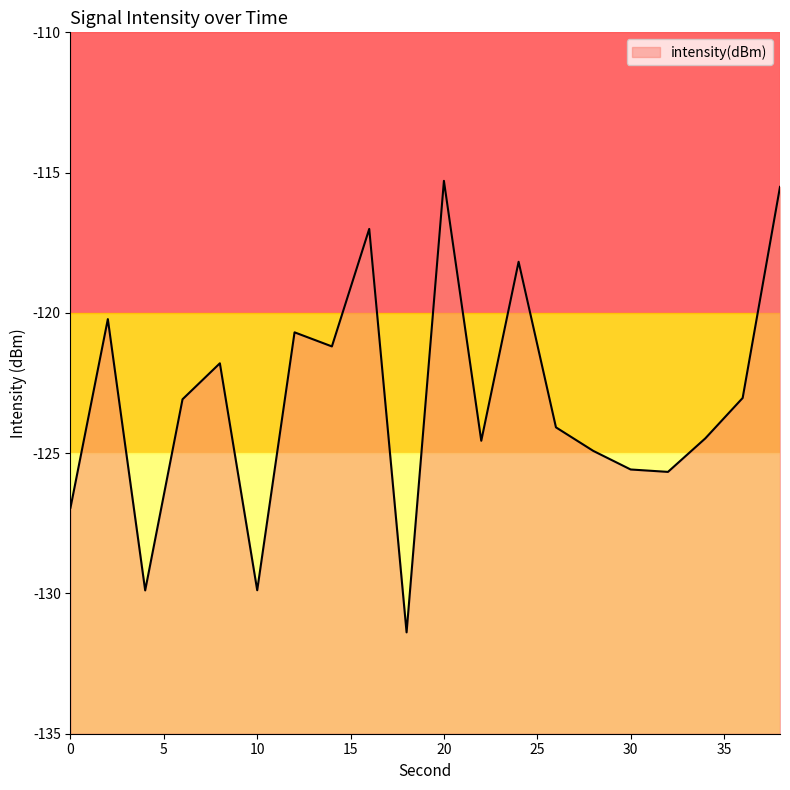

True or false: the data shows -123.0 at 36.

True